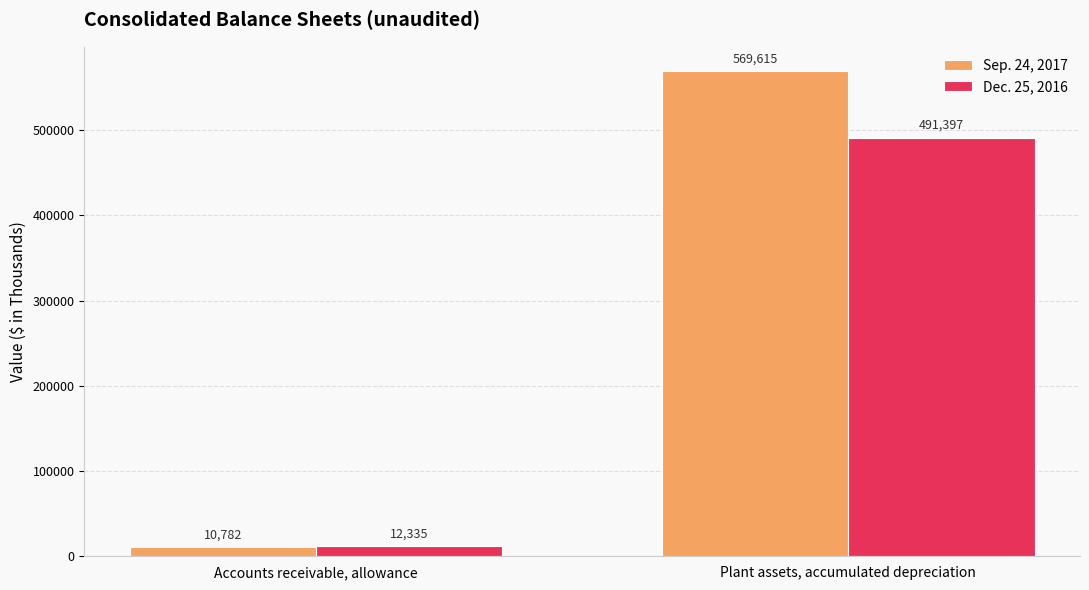

Is it true that Dec. 25, 2016 equals 491397 at Plant assets, accumulated depreciation?

True